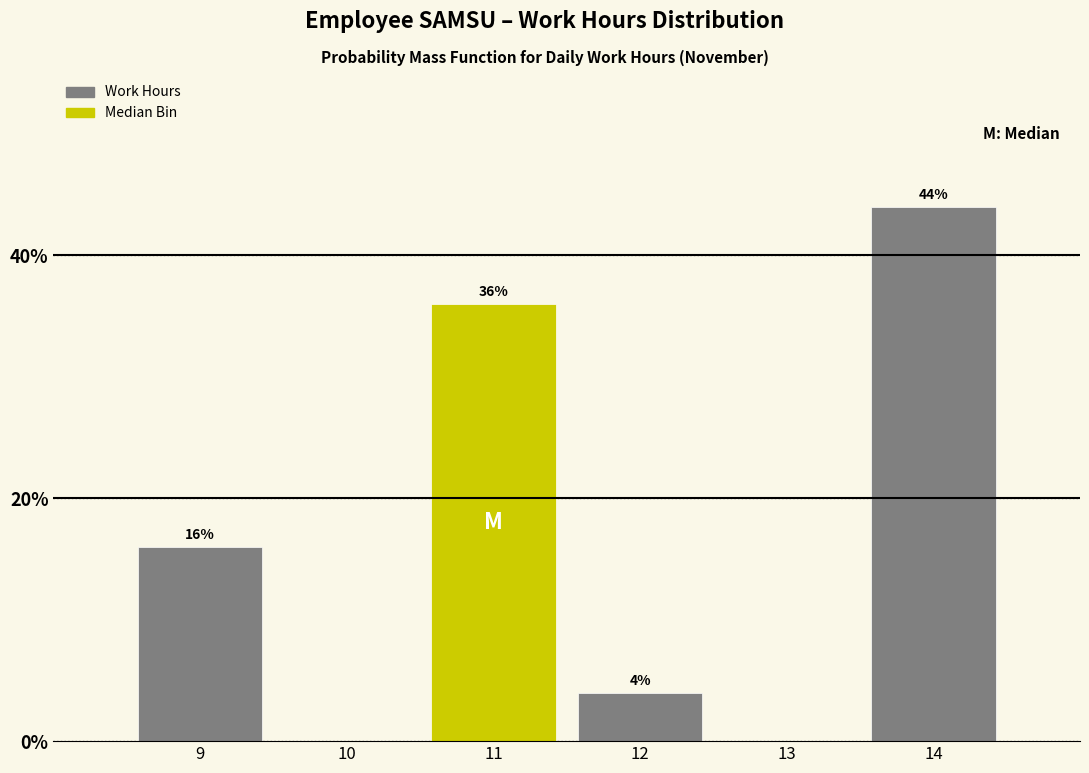

Reading left to right, what are all the values shown in this chart?

9=16	10=0	11=36	12=4	13=0	14=44